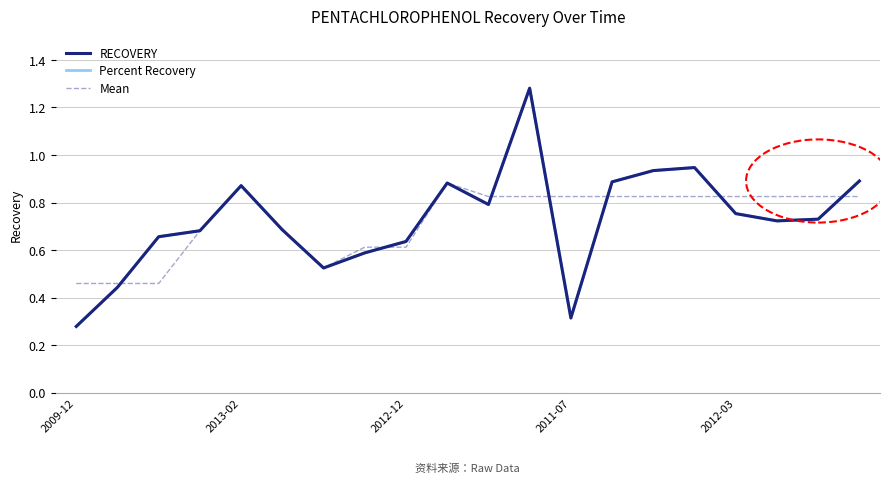

Rank the series by their average value, from lowest to highest.

Mean, Percent Recovery, RECOVERY